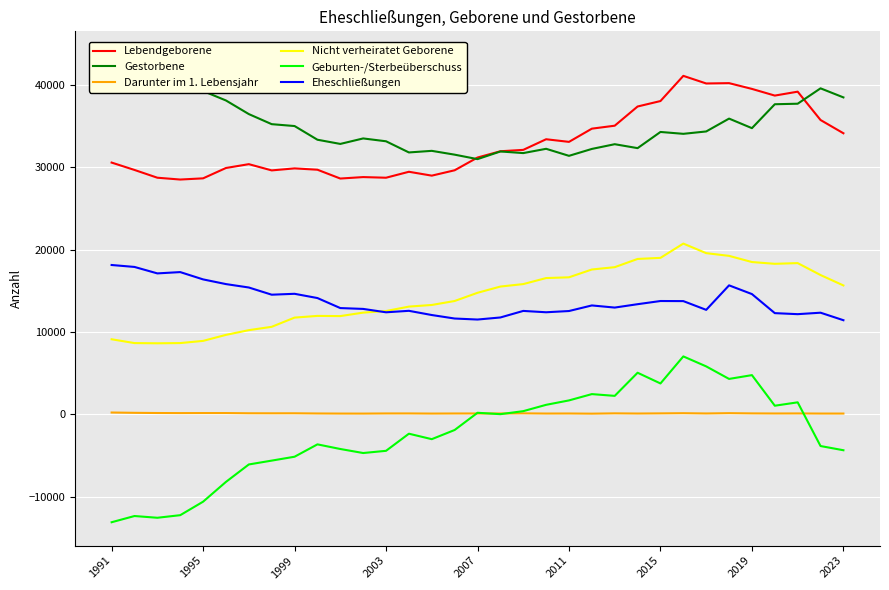

How many values in the Gestorbene series are below 34278?

16